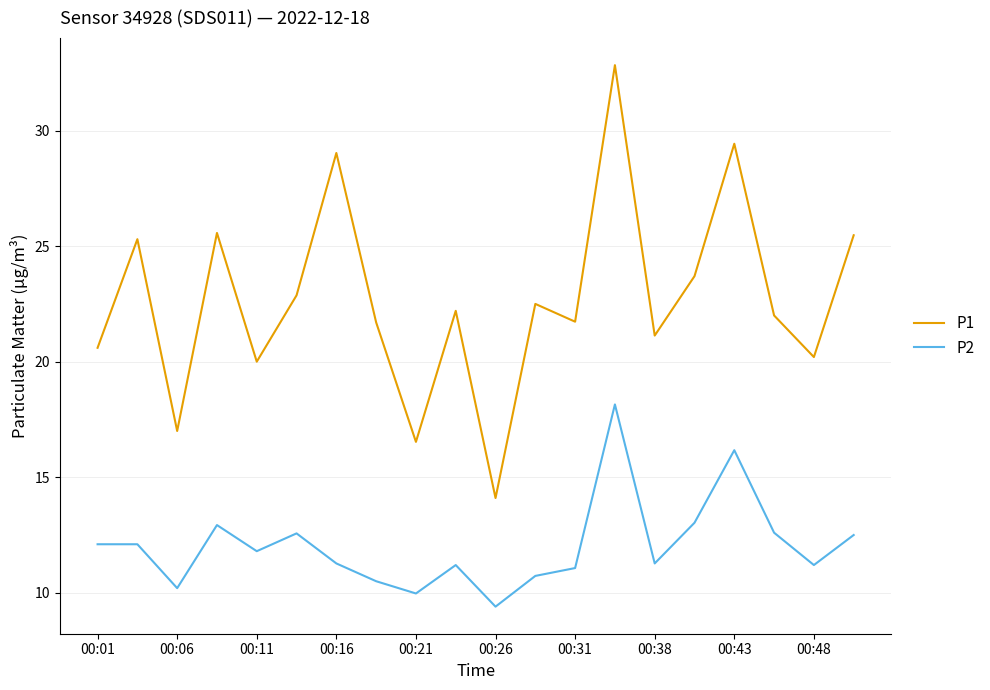

What is the greatest value displayed?

32.8